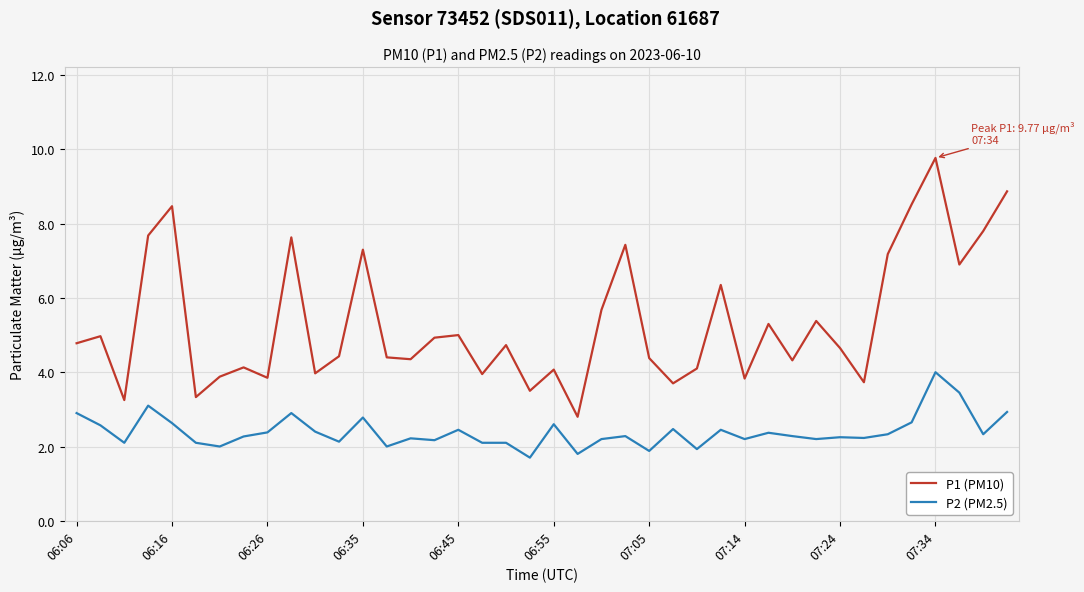

What is the smallest value displayed?

1.7